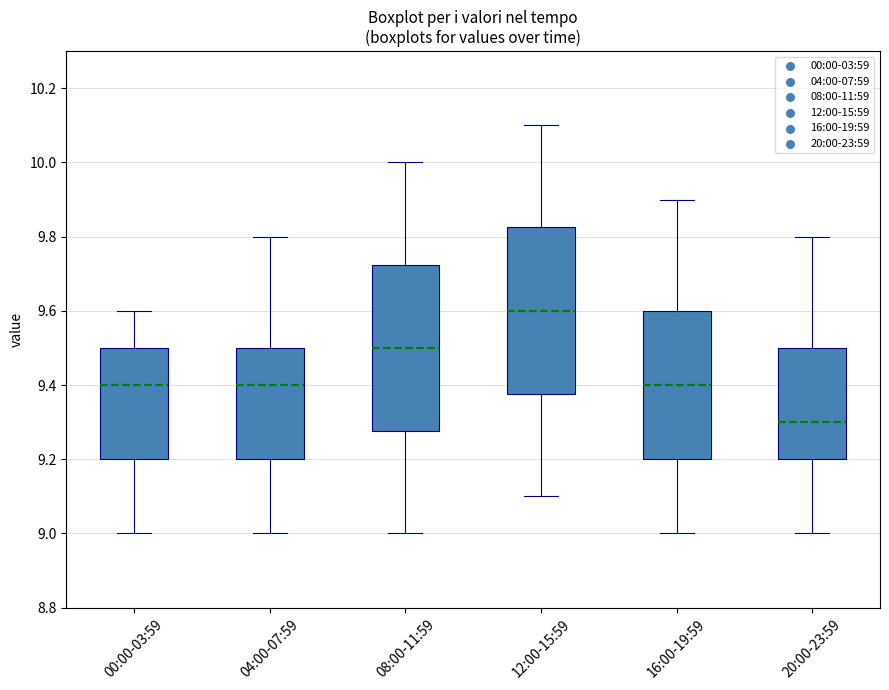

Reading left to right, read every box against the y-axis: the position of its median line, the range the box covers, and the ends of its whiskers. The values are not printed on the chart, so give them approximately, as read against the axis.

00:00-03:59: median 9.40, box 9.20 to 9.50, whiskers 9.00 to 9.60
04:00-07:59: median 9.40, box 9.20 to 9.50, whiskers 9.00 to 9.80
08:00-11:59: median 9.50, box 9.28 to 9.72, whiskers 9.00 to 10.00
12:00-15:59: median 9.60, box 9.38 to 9.82, whiskers 9.10 to 10.10
16:00-19:59: median 9.40, box 9.20 to 9.60, whiskers 9.00 to 9.90
20:00-23:59: median 9.30, box 9.20 to 9.50, whiskers 9.00 to 9.80